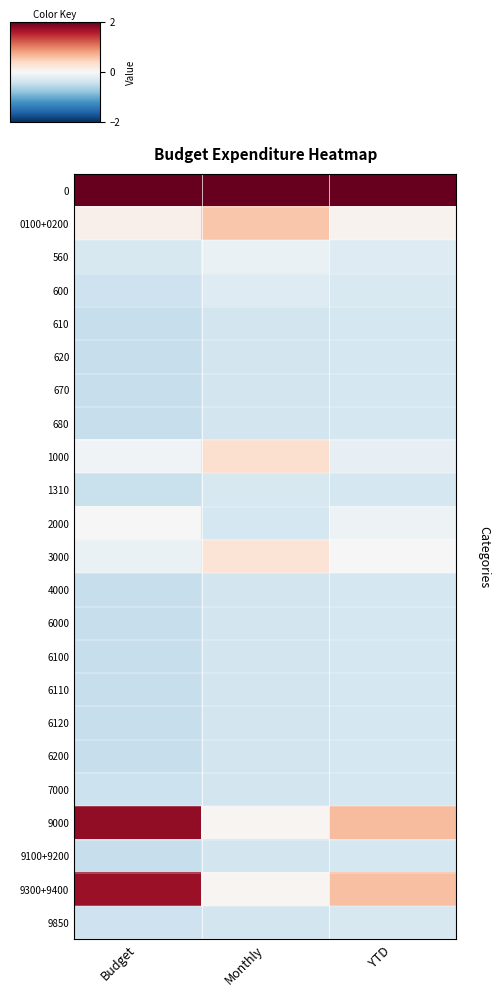

What is the spread (max minus min) of values at Monthly?

4.9